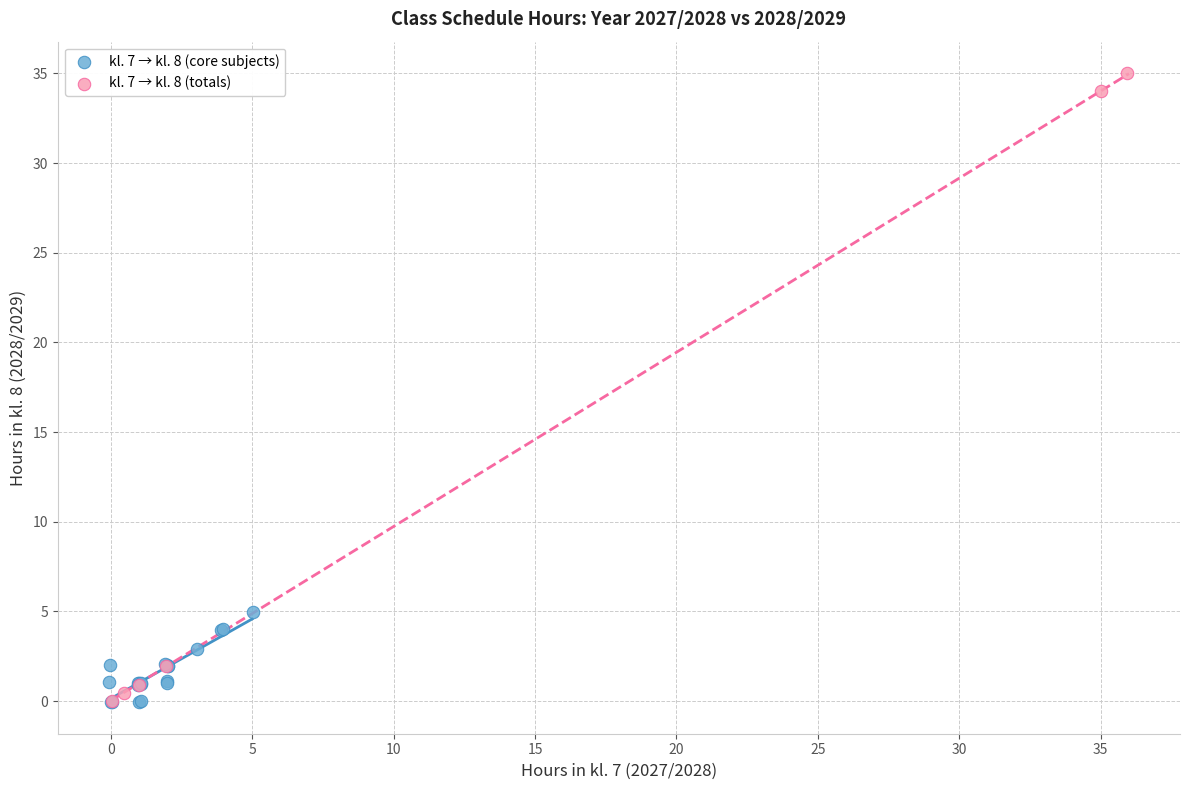

Which series reaches the maximum Y coordinate?

kl. 7 → kl. 8 (totals)